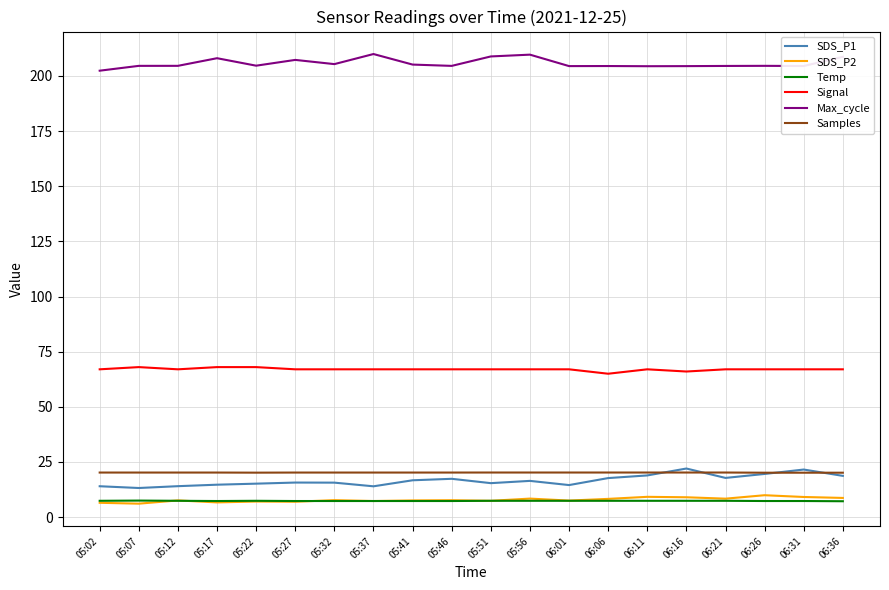

What is the sum of the Signal values at 05:56 and 05:22?

135.0